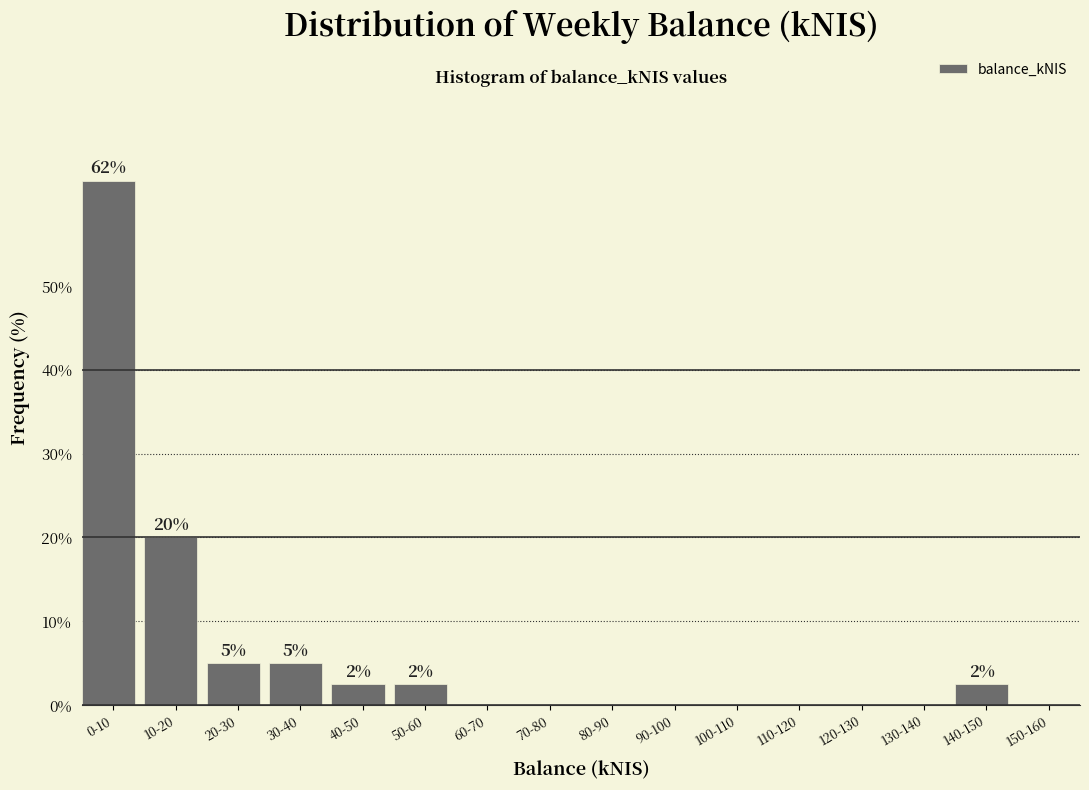

Reading left to right, transcribe all the data shown in this chart.

0-10=62.5	10-20=20.0	20-30=5.0	30-40=5.0	40-50=2.5	50-60=2.5	60-70=0.0	70-80=0.0	80-90=0.0	90-100=0.0	100-110=0.0	110-120=0.0	120-130=0.0	130-140=0.0	140-150=2.5	150-160=0.0